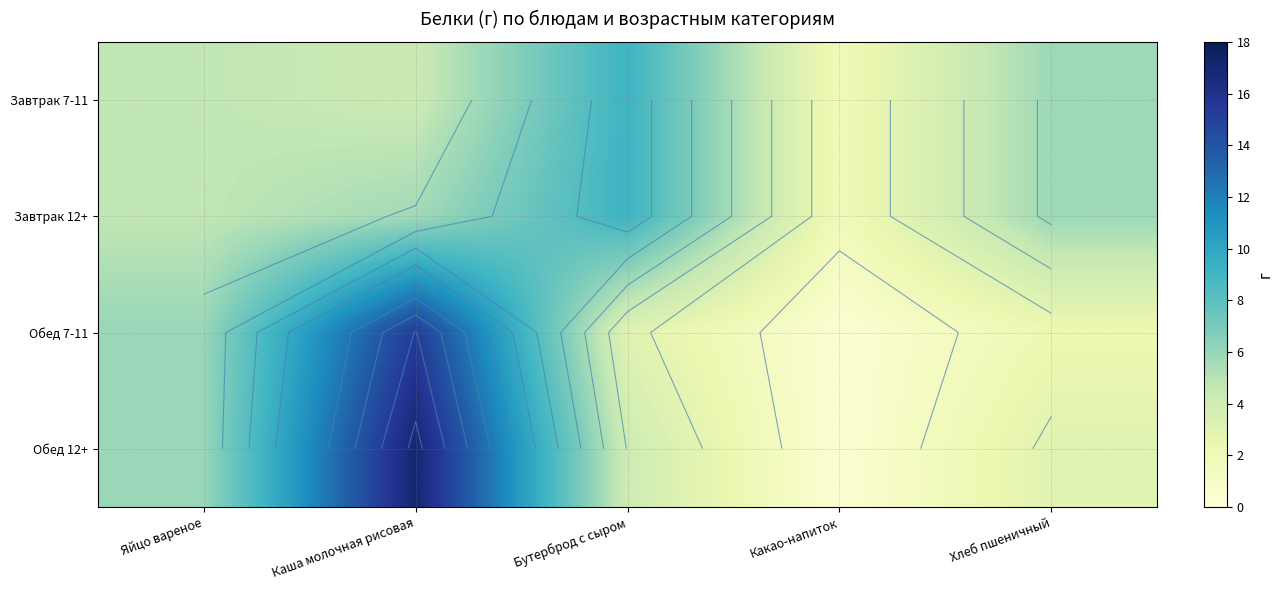

What is the average value of the Завтрак 7-11 series?

5.1